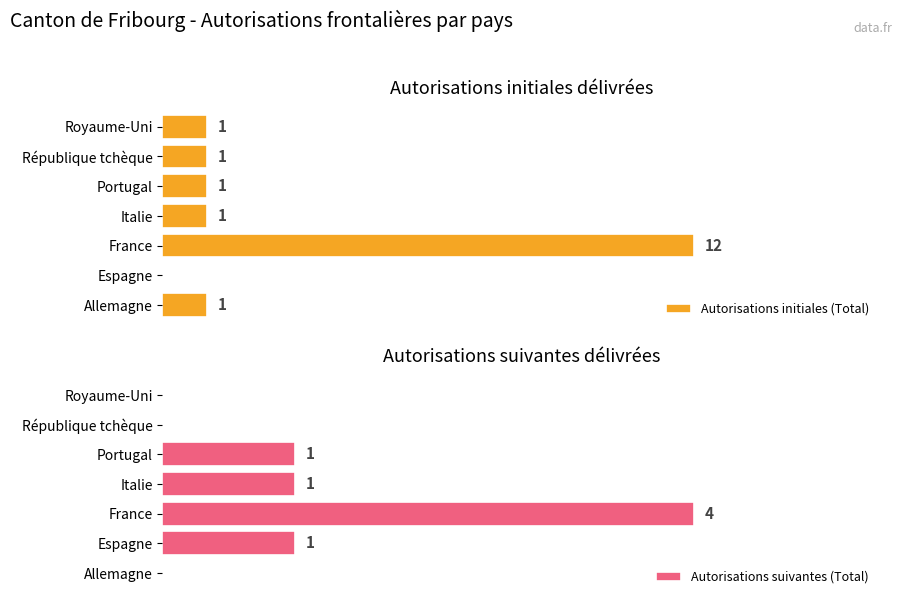

What value does the Autorisations suivantes (Total) series have at Espagne?

1